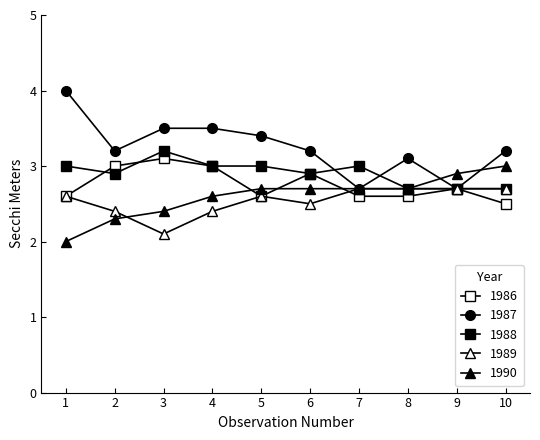

How many series are shown in this chart?

5